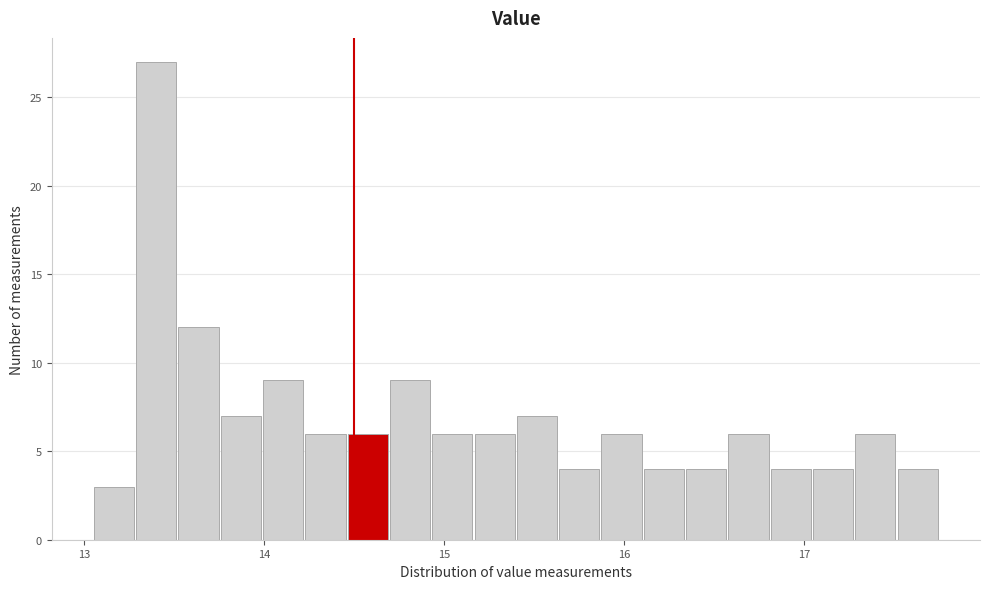

Read against the x-axis, roughly where is the centre of the tallest bar?

13.4